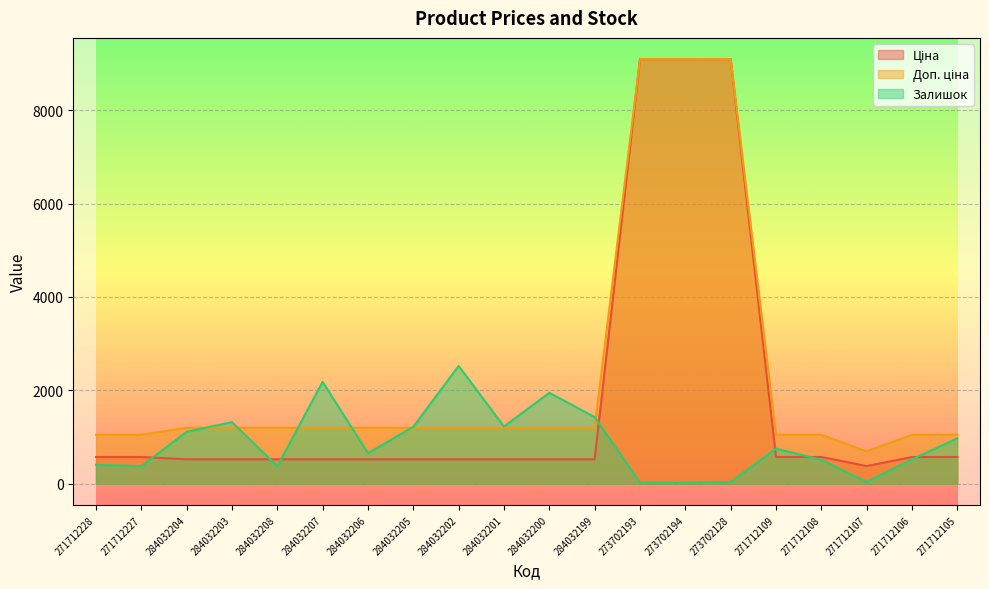

Which category has the lowest value in the Доп. ціна series?

271712107